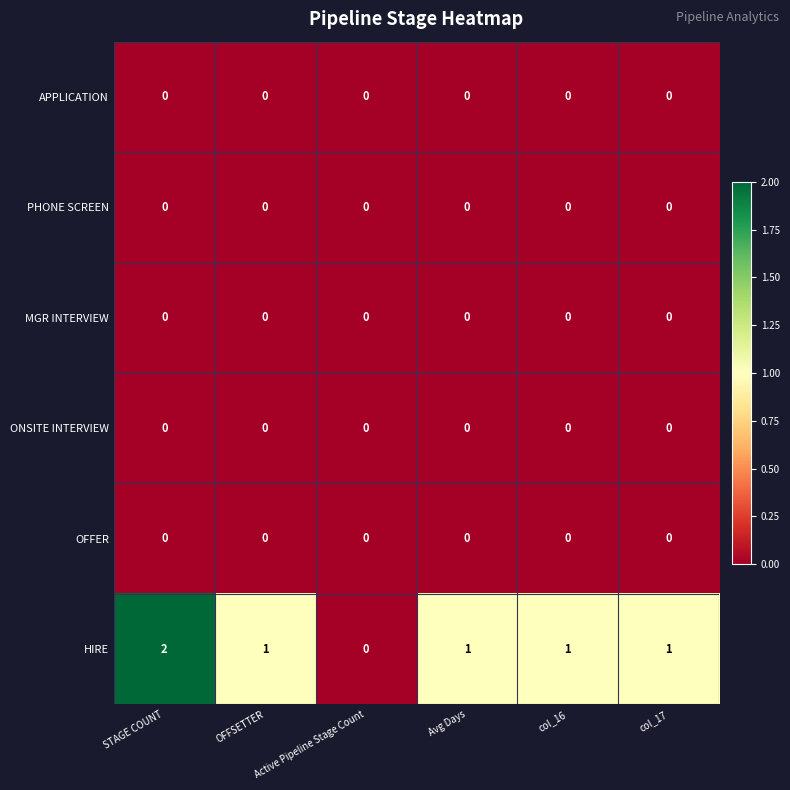

Which series changed the most between Active Pipeline Stage Count and Avg Days?

HIRE